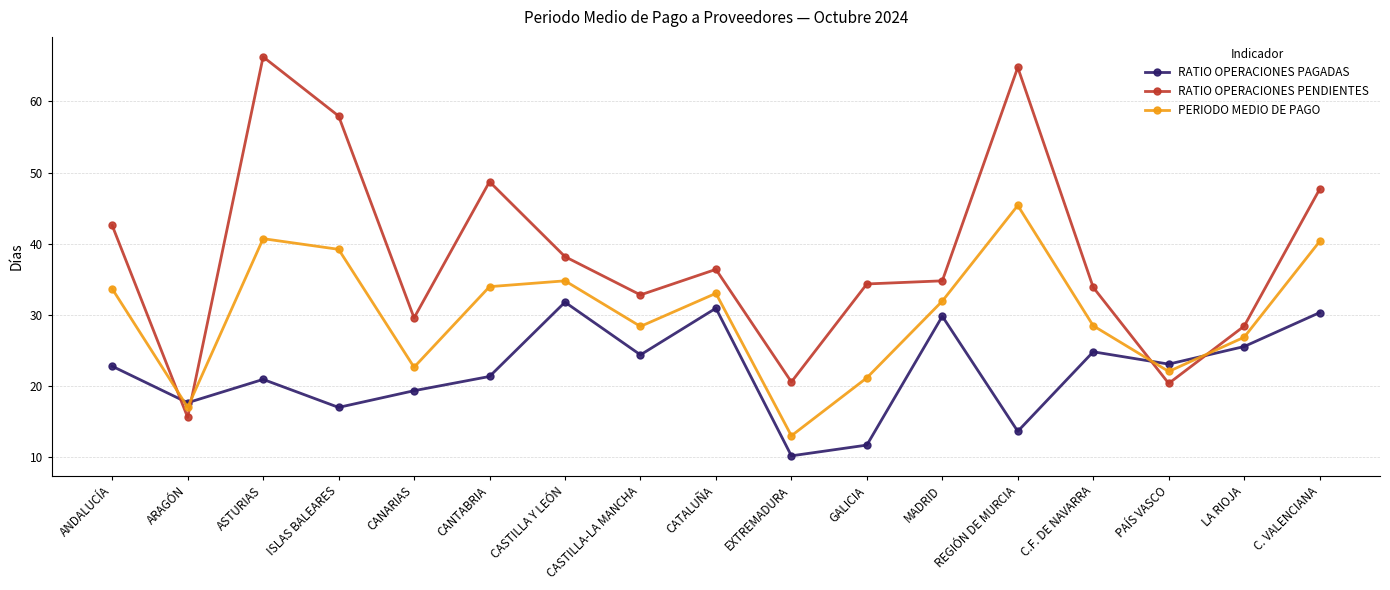

Between CASTILLA-LA MANCHA and EXTREMADURA, which series saw the biggest shift?

PERIODO MEDIO DE PAGO